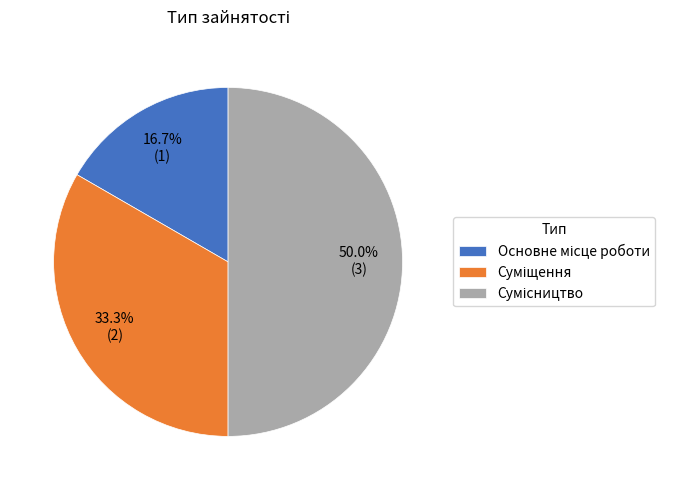

How many segments does this pie chart have?

3